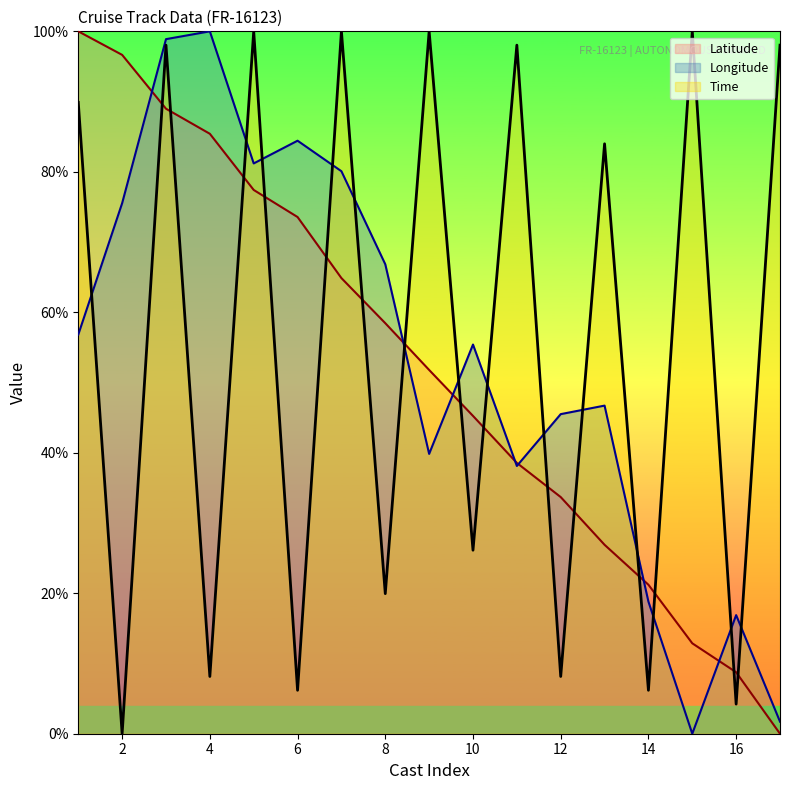

What is the average value of the Latitude series?

52.0